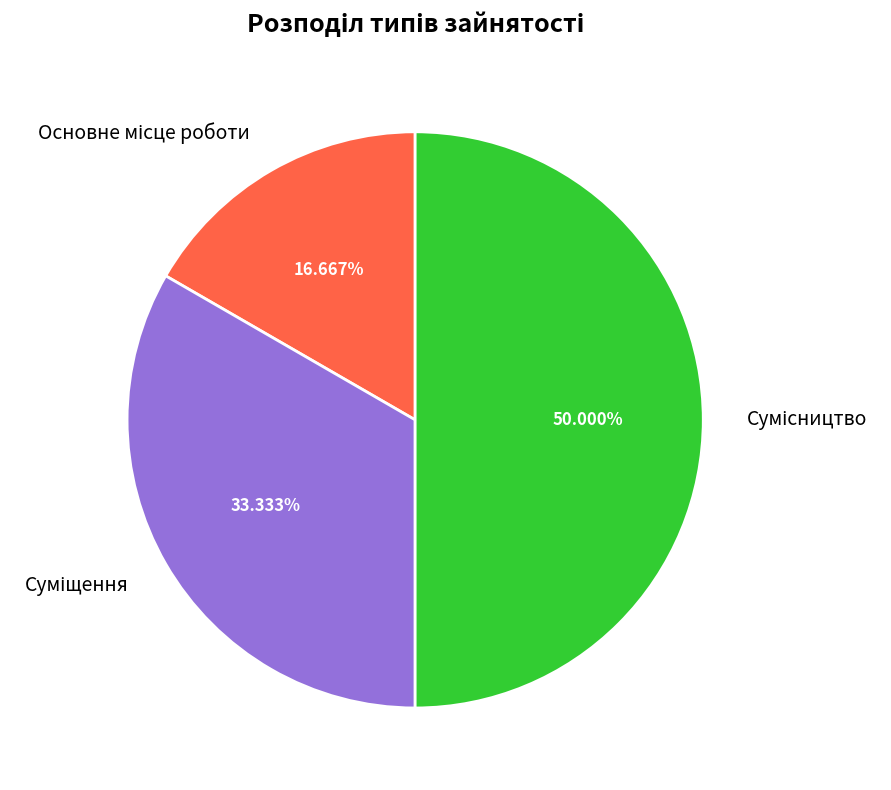

Count the number of slices in the pie.

3